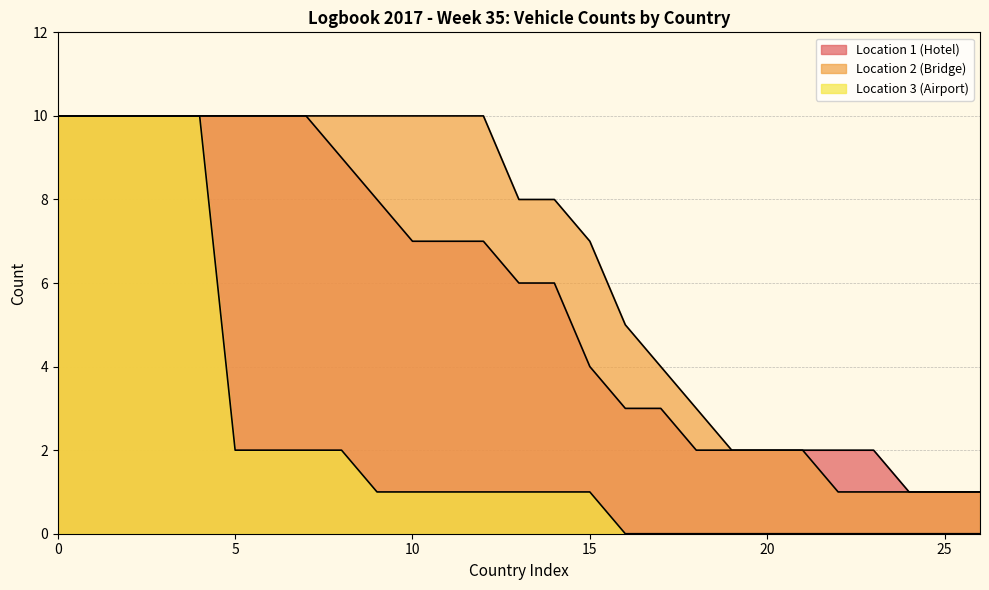

How many lines are shown in the chart?

3